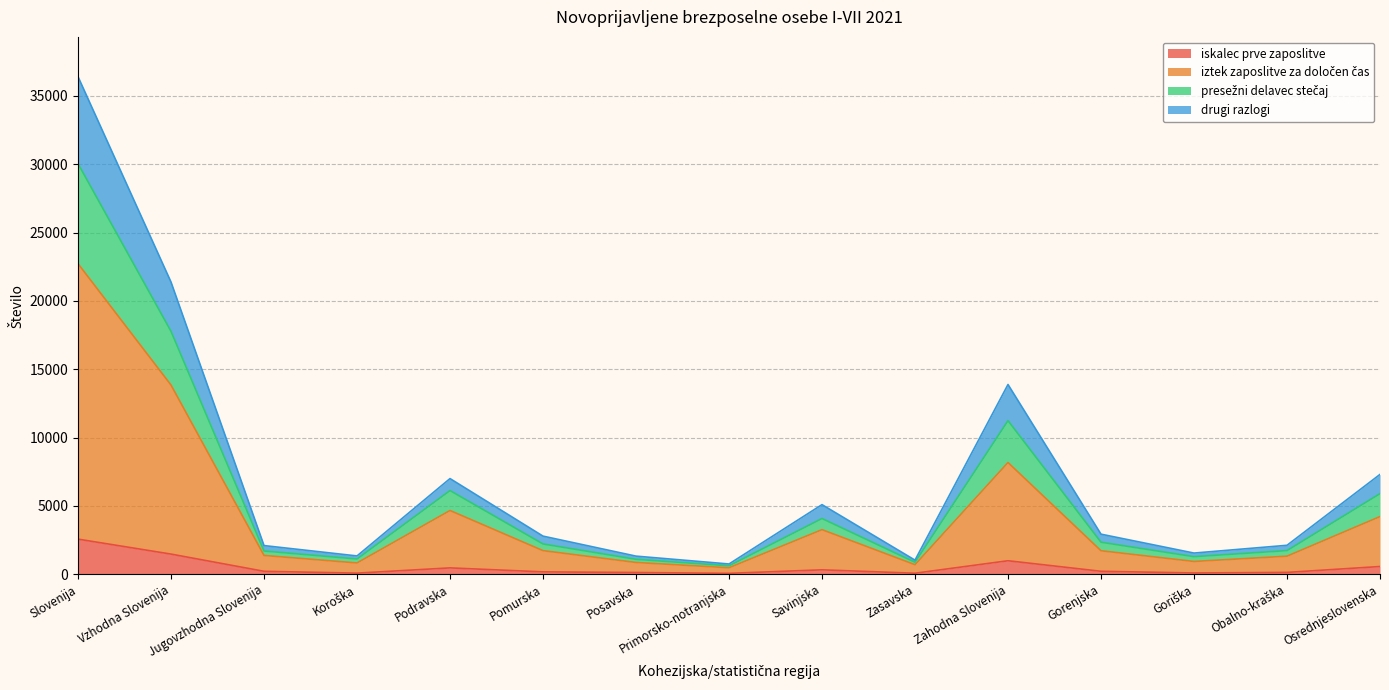

What is the maximum value for iskalec prve zaposlitve?

2563